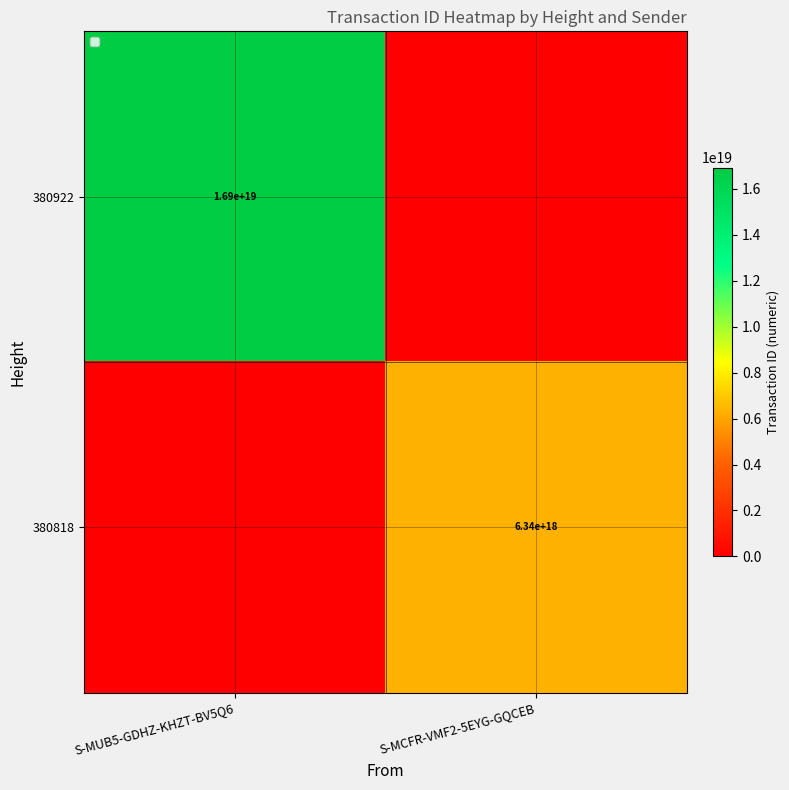

At how many categories does at least one series exceed 7610562022285164544?

1